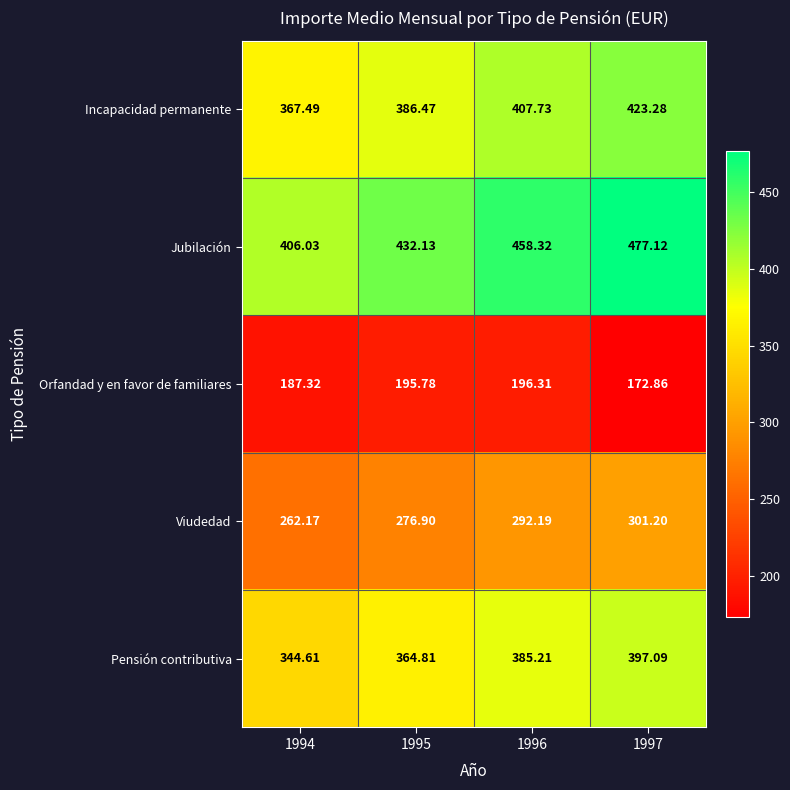

Rank the series by their maximum value, from highest to lowest.

Jubilación, Incapacidad permanente, Pensión contributiva, Viudedad, Orfandad y en favor de familiares